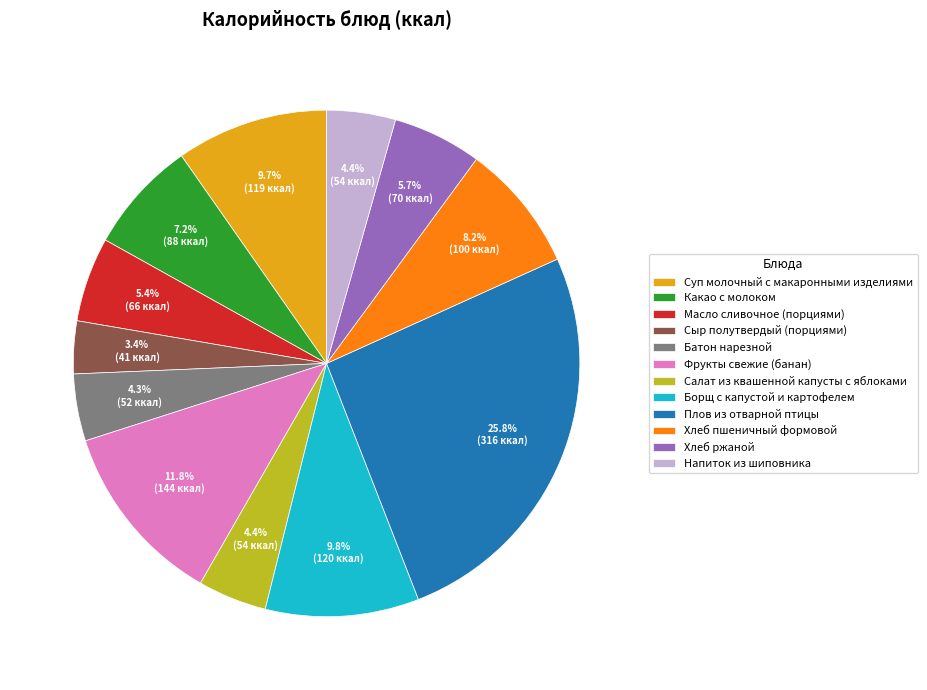

What percentage is the Напиток из шиповника slice, to the nearest percent?

4%